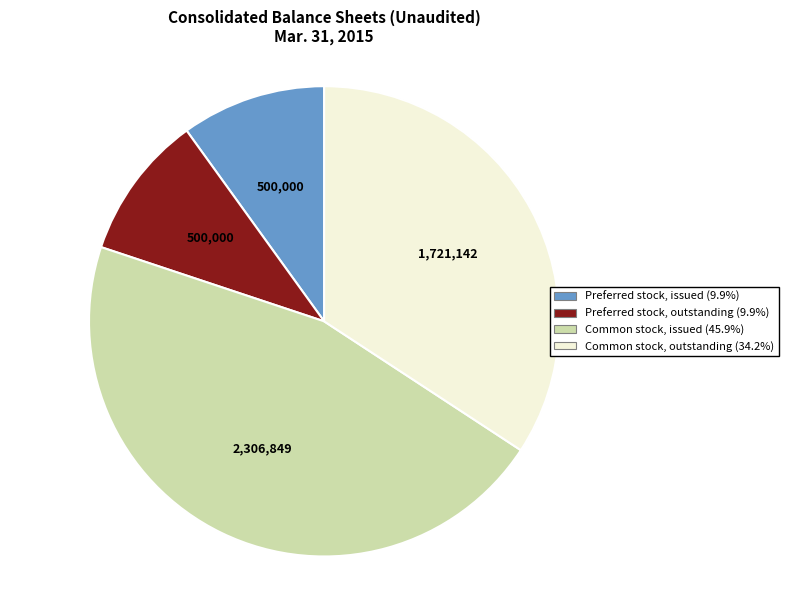

Between Preferred stock, issued and Common stock, issued, which is larger?

Common stock, issued